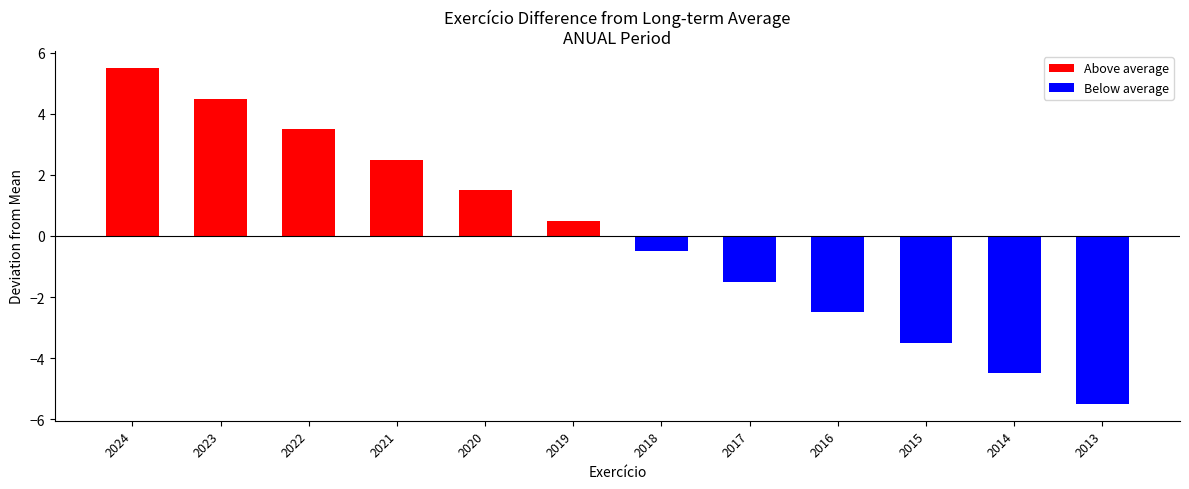

At which label does Below average reach its minimum?

2013